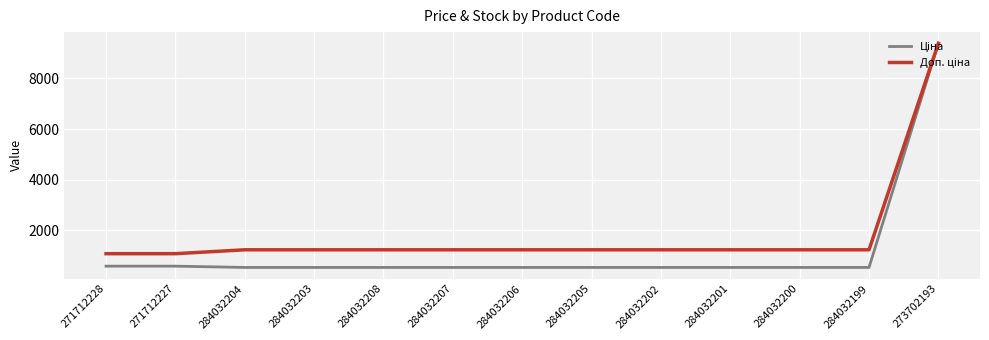

Does the chart have visible grid lines?

Yes